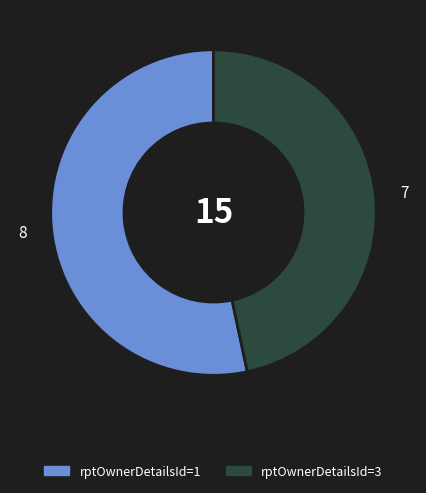

Approximately how many times larger is the value at rptOwnerDetailsId=1 compared to rptOwnerDetailsId=3?

1.1